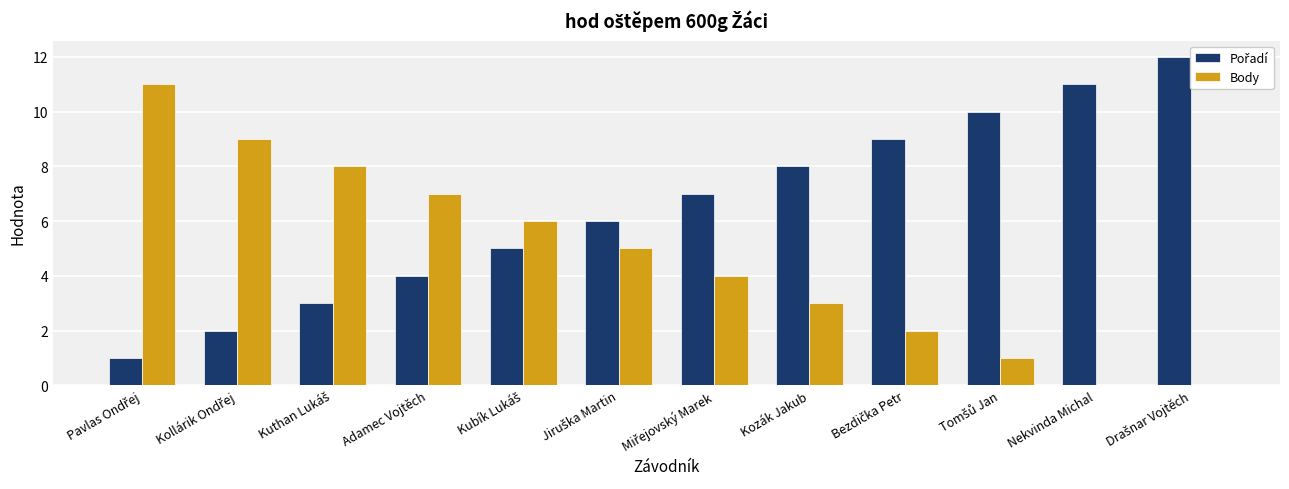

What is the highest value of the Body series?

11